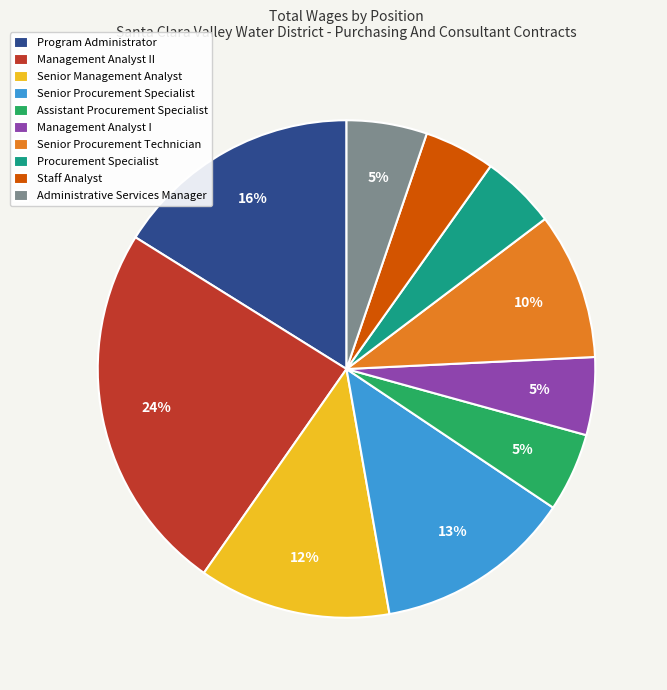

Which slice is the largest?

Management Analyst II